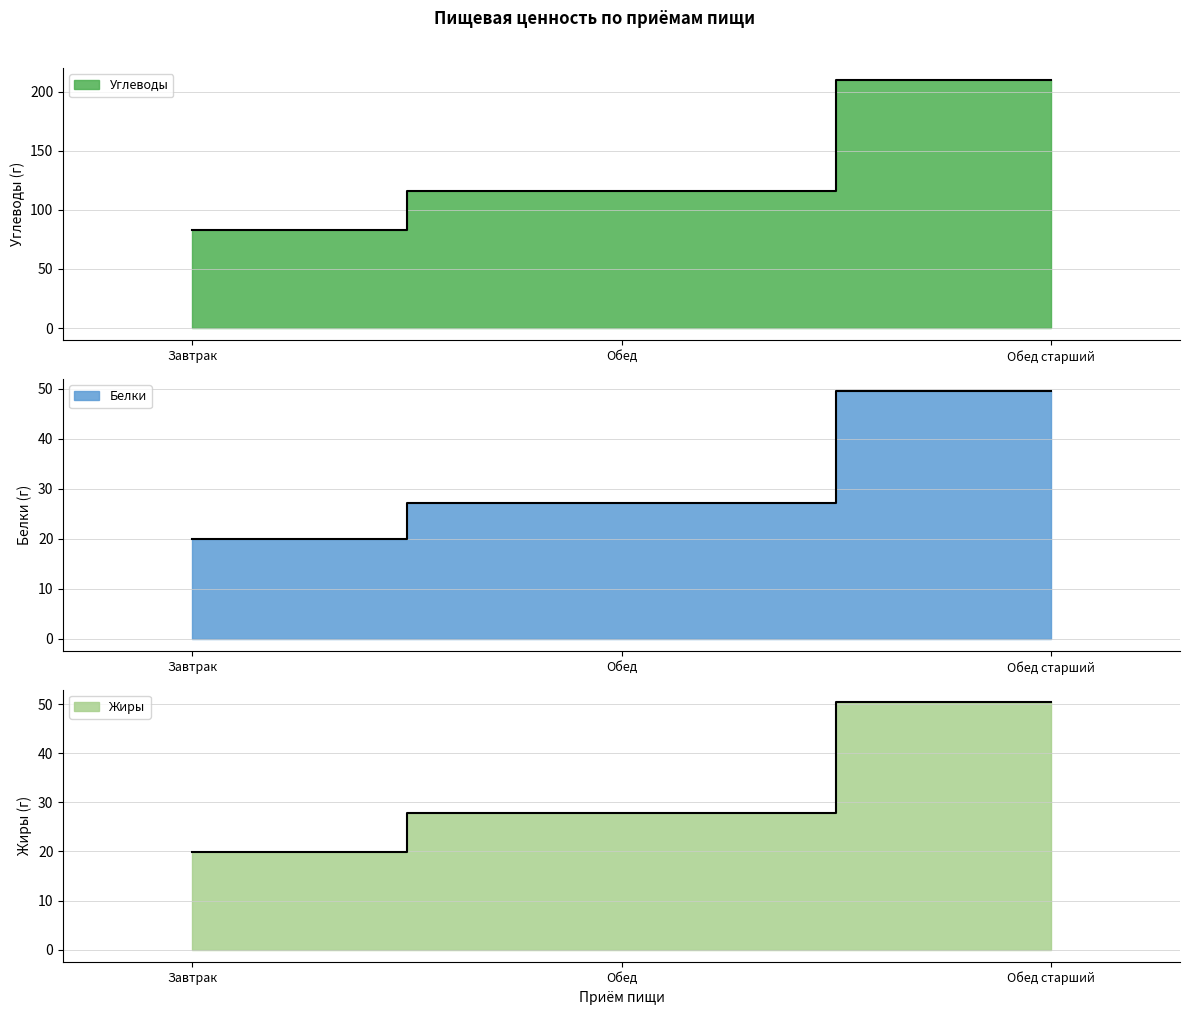

What is the approximate value of Углеводы at Обед старший?

209.4